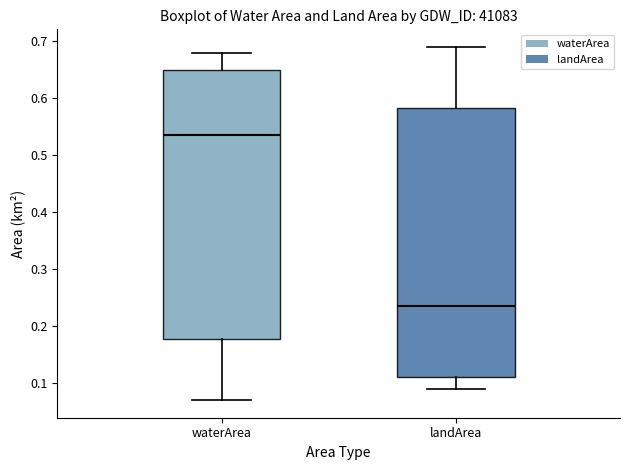

Reading left to right, read every box against the y-axis: the position of its median line, the range the box covers, and the ends of its whiskers. The values are not printed on the chart, so give them approximately, as read against the axis.

waterArea: median 0.54, box 0.18 to 0.65, whiskers 0.07 to 0.68
landArea: median 0.24, box 0.11 to 0.58, whiskers 0.09 to 0.69